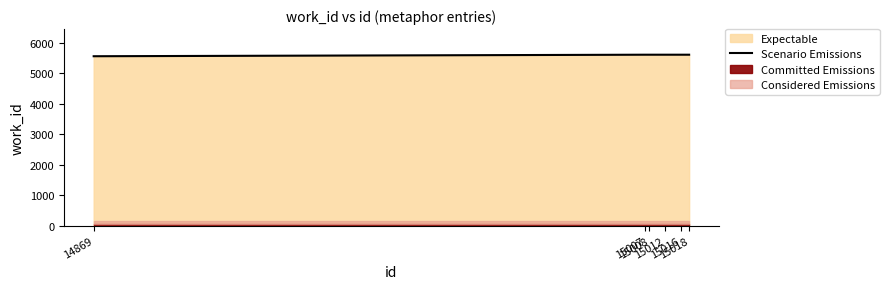

Approximately how many times larger is the value at 15008 compared to 14869?

1.0